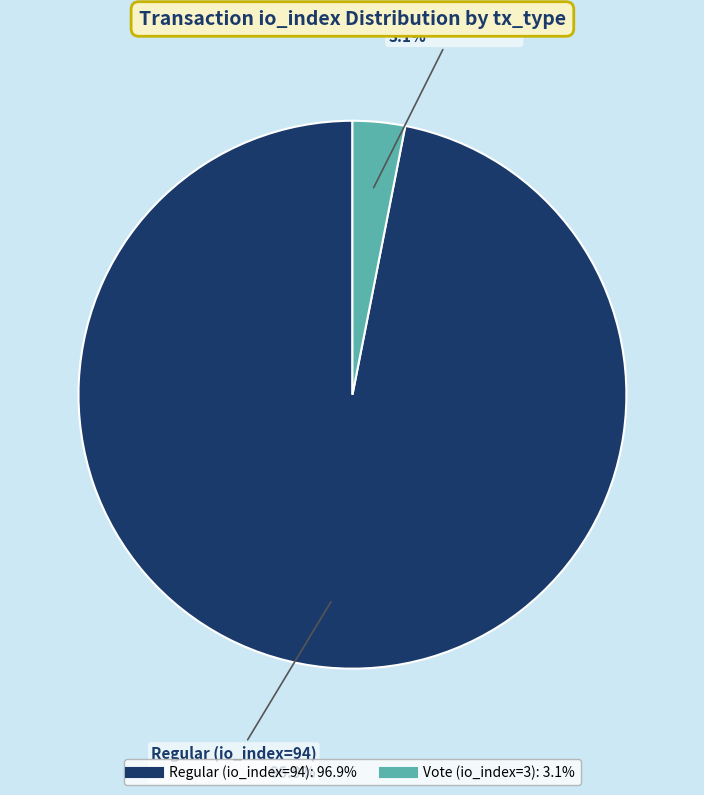

What portion of the pie excludes Regular (io_index=94)?

3.1%